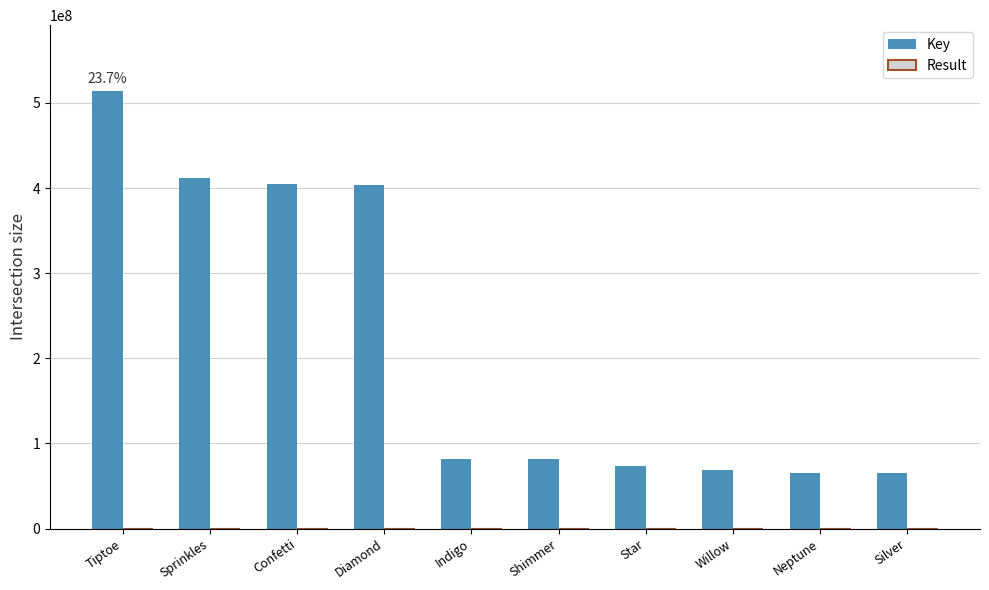

Count the number of categories in the chart.

10